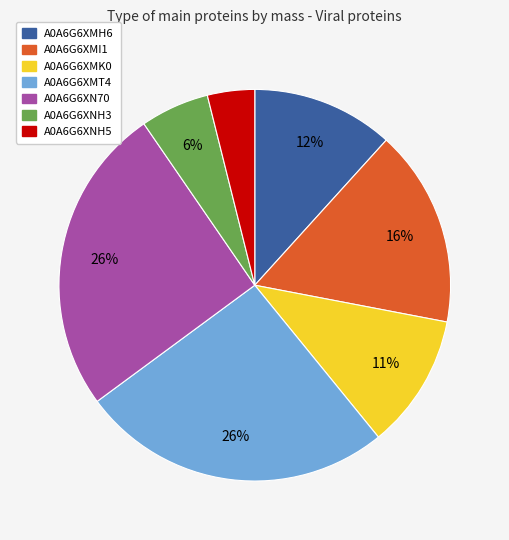

Which has a higher value, A0A6G6XNH5 or A0A6G6XMK0?

A0A6G6XMK0